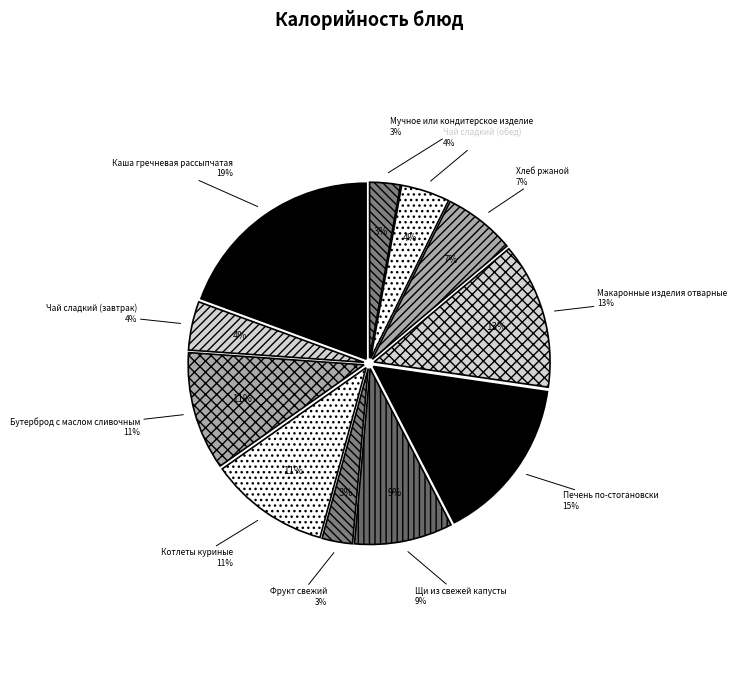

Count the number of slices in the pie.

11